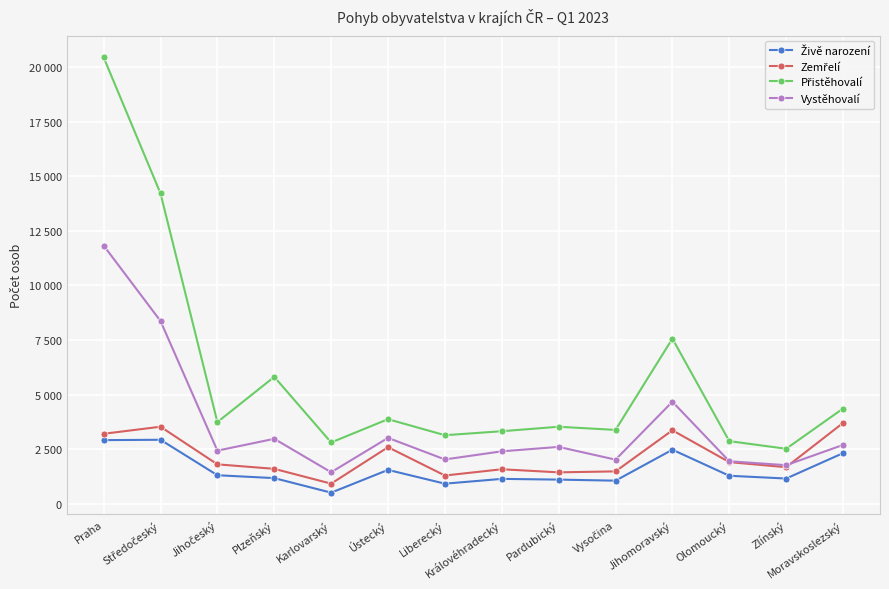

What is the minimum value shown in the chart?

522